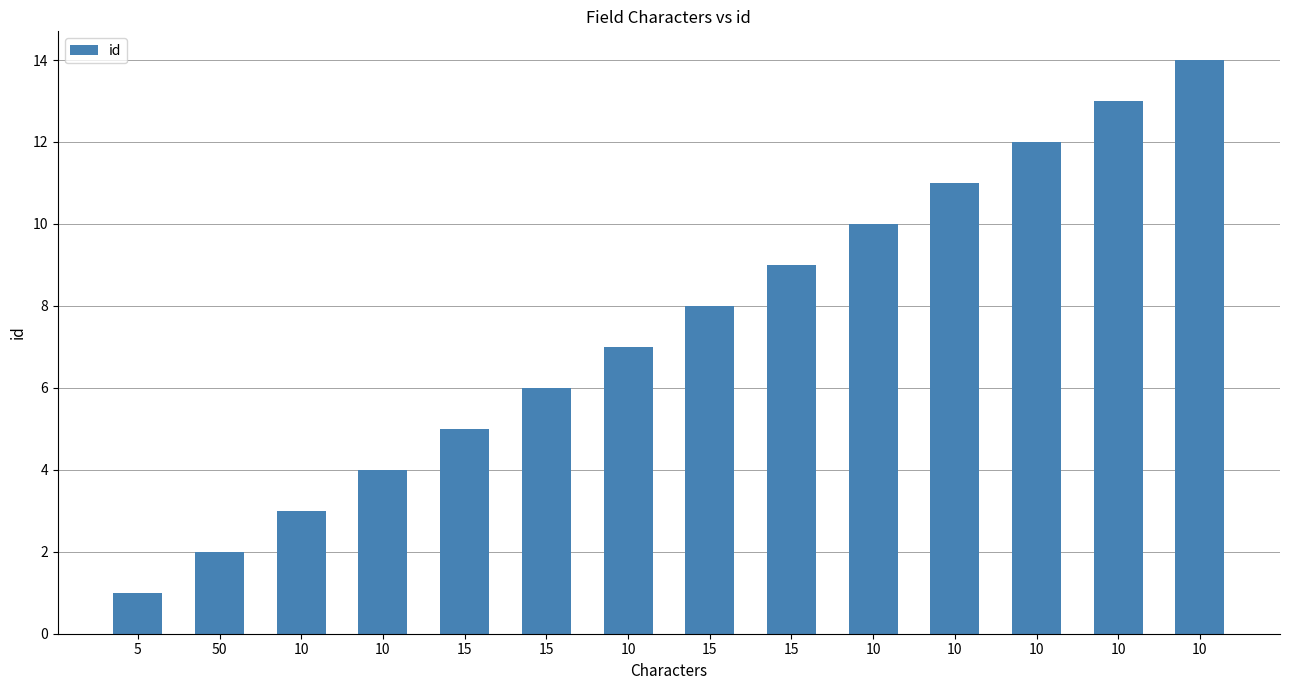

What is the difference between the values at 10 and 10?

3